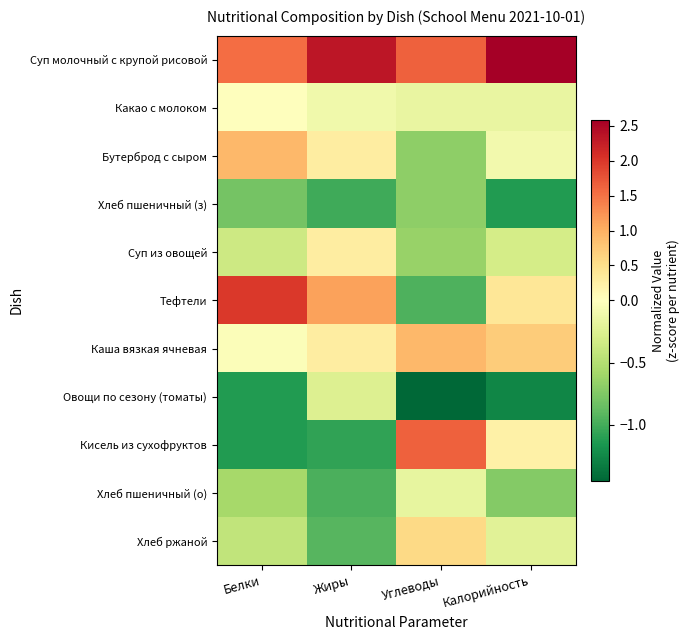

Which label corresponds to the smallest value in the chart?

Углеводы